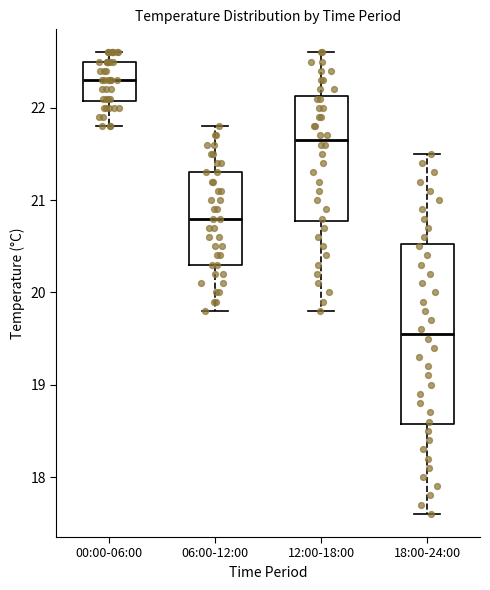

Reading left to right, transcribe this box plot: for each box, give where its median line is, the range the box spans, and where its two whiskers end, as read against the y-axis. The values are not printed on the chart, so give them approximately, as read against the axis.

00:00-06:00: median 22.3, box 22.1 to 22.5, whiskers 21.8 to 22.6
06:00-12:00: median 20.8, box 20.3 to 21.3, whiskers 19.8 to 21.8
12:00-18:00: median 21.7, box 20.8 to 22.1, whiskers 19.8 to 22.6
18:00-24:00: median 19.6, box 18.6 to 20.5, whiskers 17.6 to 21.5